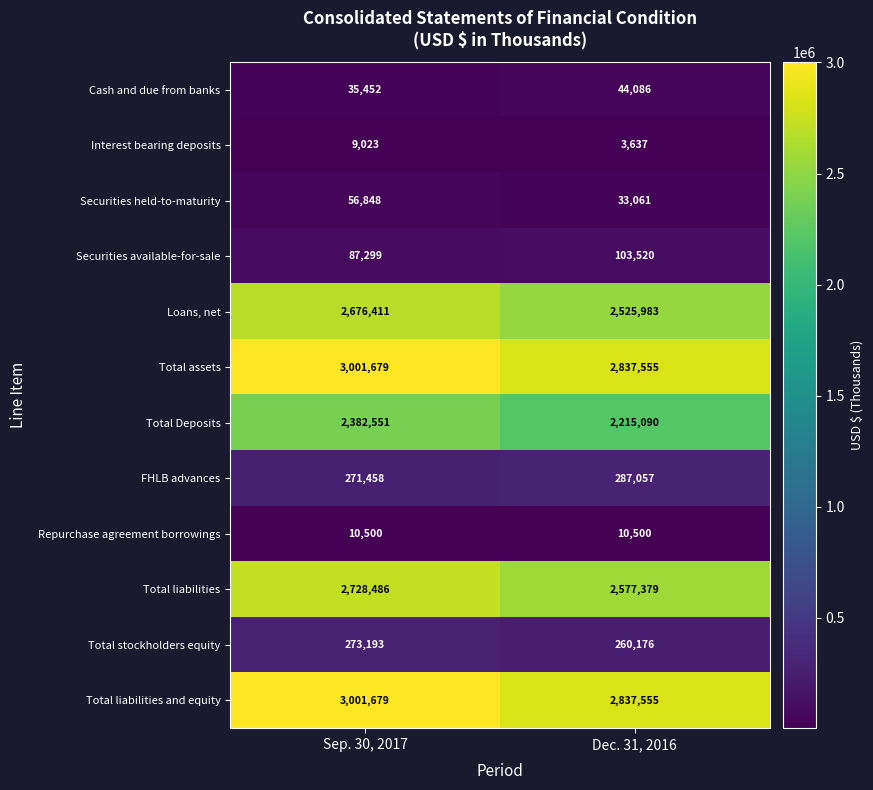

Reading left to right, transcribe all the data shown in this chart.

Cash and due from banks: Sep. 30, 2017=35452	Dec. 31, 2016=44086
Interest bearing deposits: Sep. 30, 2017=9023	Dec. 31, 2016=3637
Securities held-to-maturity: Sep. 30, 2017=56848	Dec. 31, 2016=33061
Securities available-for-sale: Sep. 30, 2017=87299	Dec. 31, 2016=103520
Loans, net: Sep. 30, 2017=2676411	Dec. 31, 2016=2525983
Total assets: Sep. 30, 2017=3001679	Dec. 31, 2016=2837555
Total Deposits: Sep. 30, 2017=2382551	Dec. 31, 2016=2215090
FHLB advances: Sep. 30, 2017=271458	Dec. 31, 2016=287057
Repurchase agreement borrowings: Sep. 30, 2017=10500	Dec. 31, 2016=10500
Total liabilities: Sep. 30, 2017=2728486	Dec. 31, 2016=2577379
Total stockholders equity: Sep. 30, 2017=273193	Dec. 31, 2016=260176
Total liabilities and equity: Sep. 30, 2017=3001679	Dec. 31, 2016=2837555